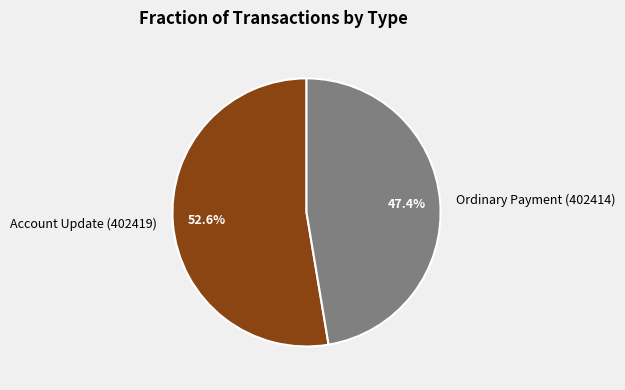

To the nearest percent, what percentage of the pie is Account Update (402419)?

53%